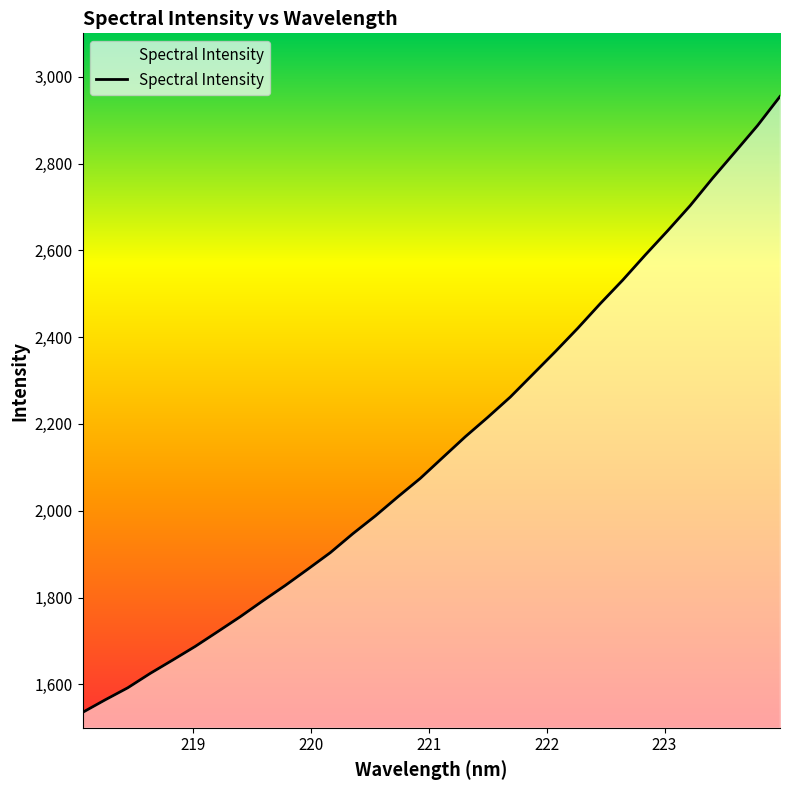

What is the smallest value displayed?

1535.5